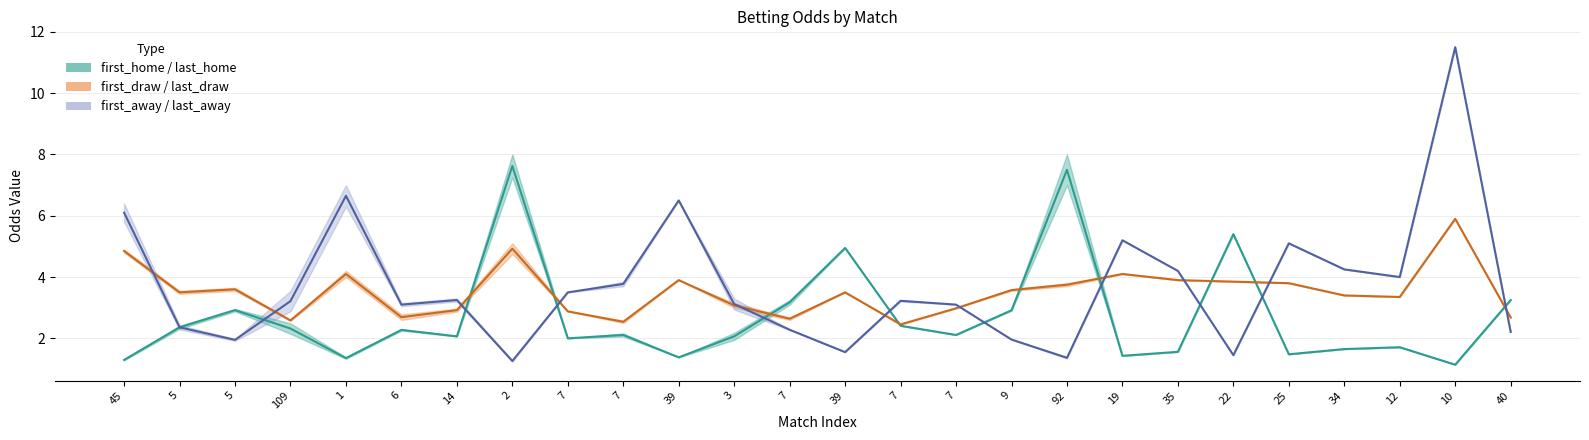

What is the approximate value of last_draw at 2?

4.9